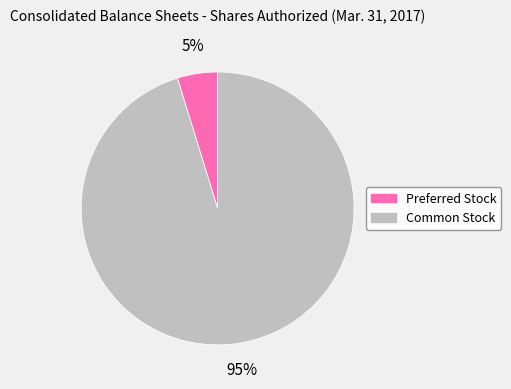

What percentage is the Common Stock slice, to the nearest percent?

95%